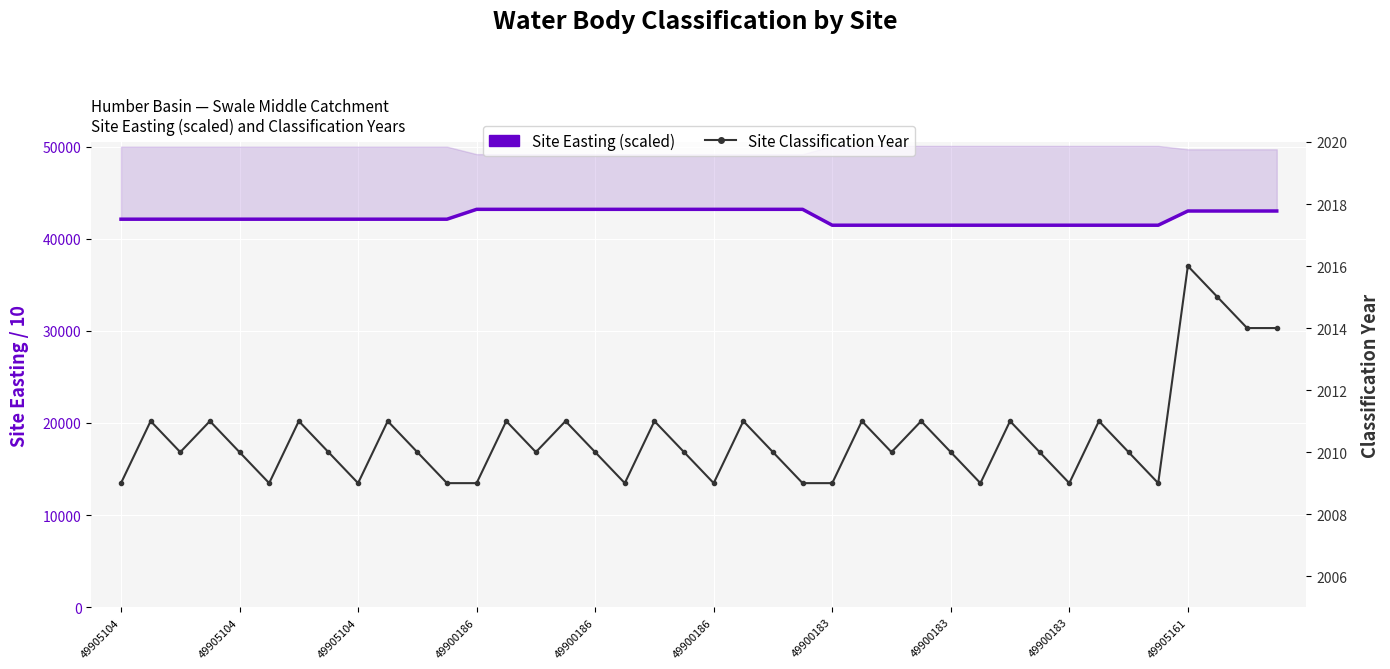

What are all the series names shown in the legend?

Site Easting (scaled), Site Classification Year